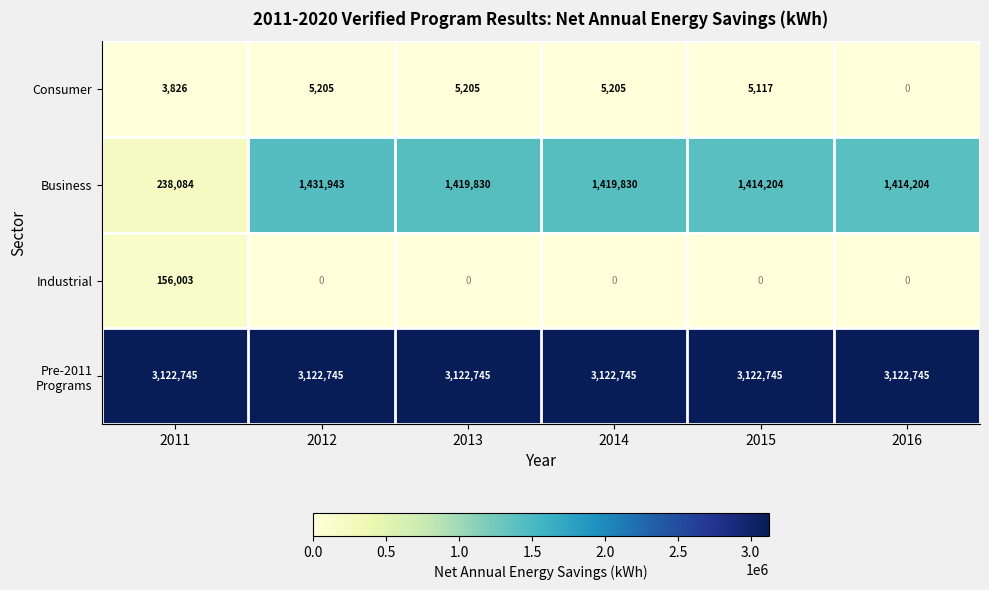

What is the maximum value shown in the chart?

3122745